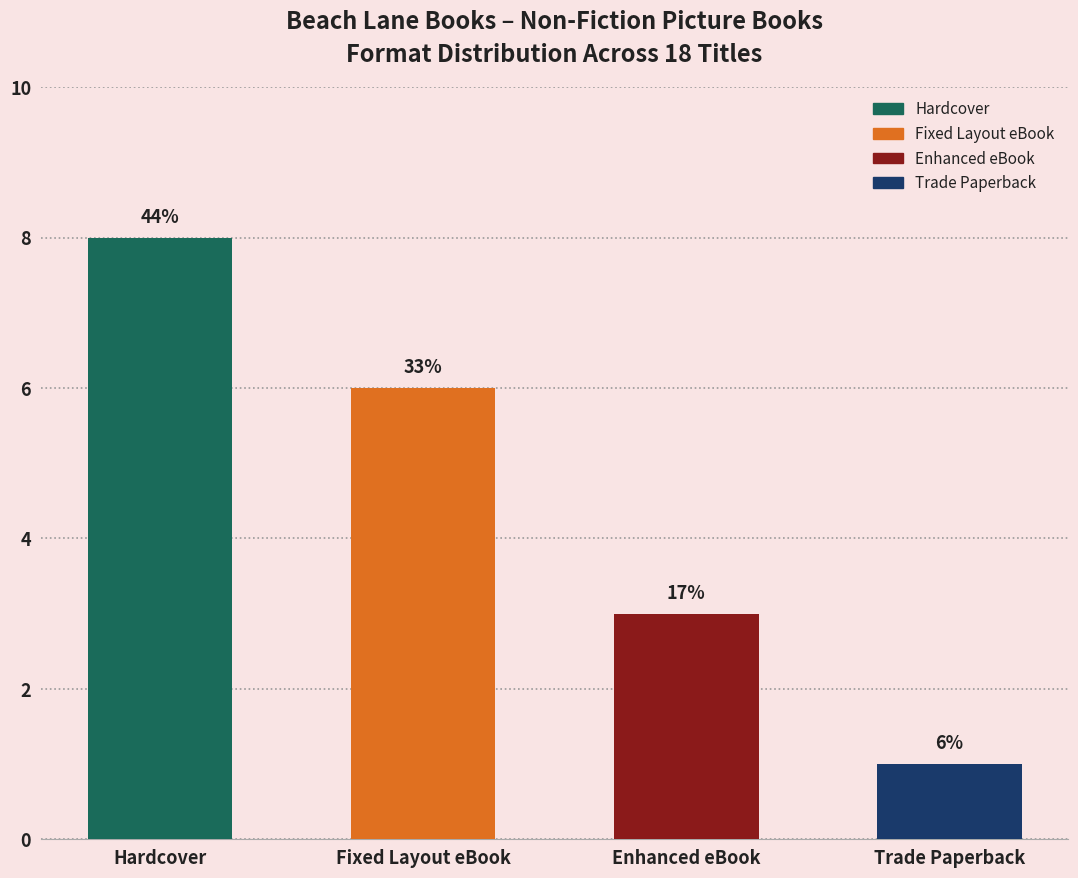

What is the ratio of the value at Hardcover to the value at Fixed Layout eBook?

1.3